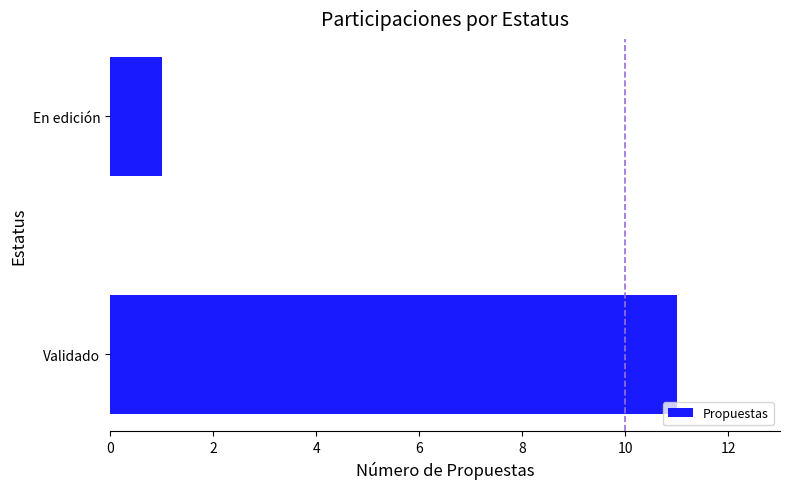

Reading top to bottom, transcribe all the data shown in this chart.

1	11